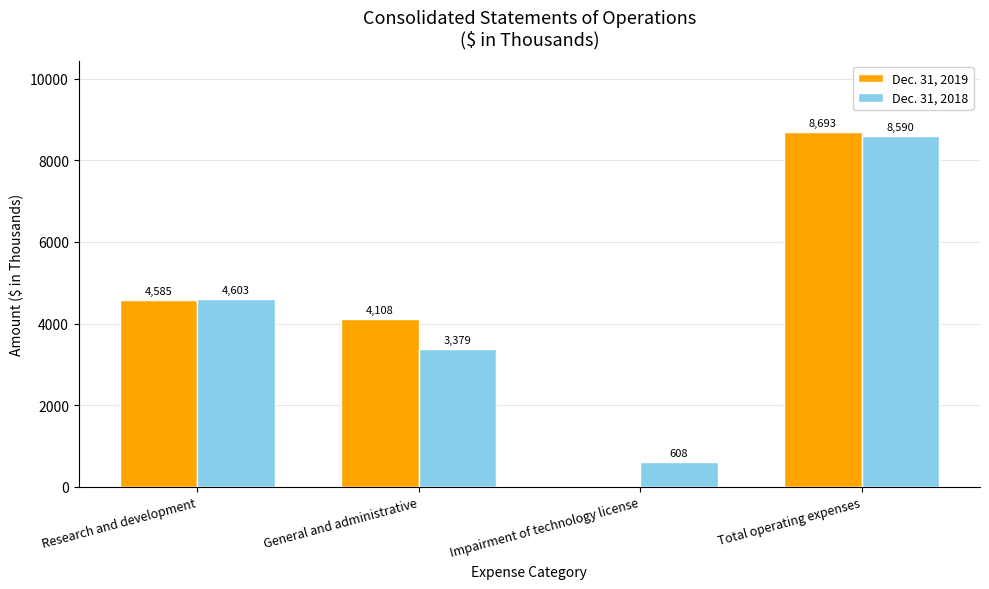

At which label is Dec. 31, 2019 closest to 4346?

General and administrative